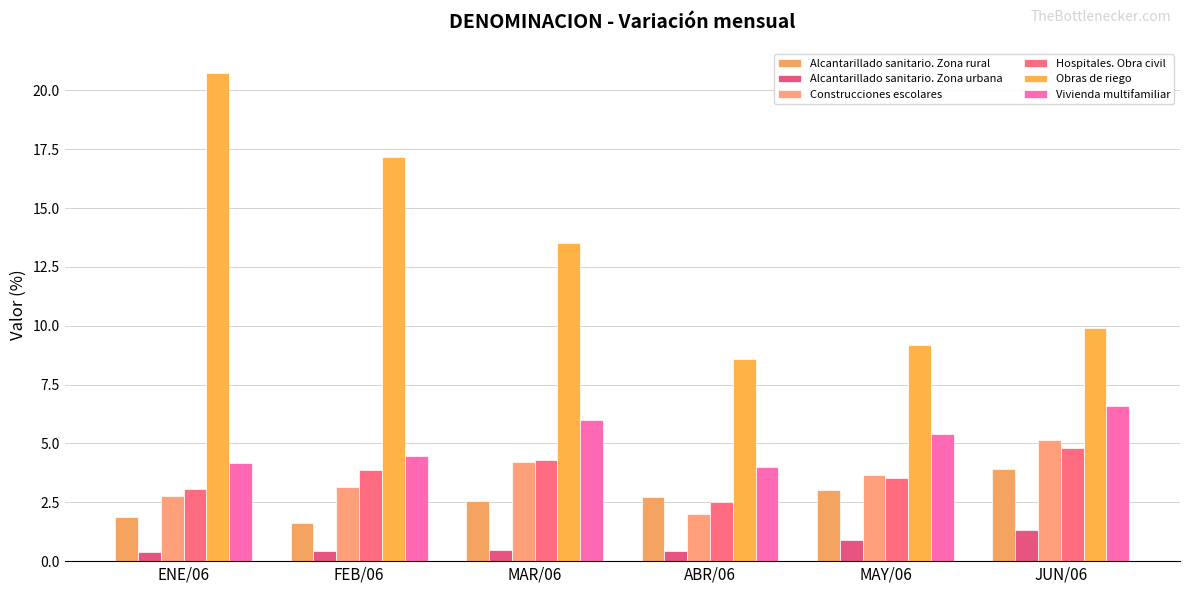

Reading left to right, extract all data points from this chart.

Alcantarillado sanitario. Zona rural: 1.9	1.6	2.6	2.7	3.0	3.9
Alcantarillado sanitario. Zona urbana: 0.4	0.4	0.5	0.4	0.9	1.3
Construcciones escolares: 2.8	3.2	4.2	2.0	3.6	5.1
Hospitales. Obra civil: 3.0	3.9	4.3	2.5	3.5	4.8
Obras de riego: 20.7	17.2	13.5	8.6	9.2	9.9
Vivienda multifamiliar: 4.2	4.5	6.0	4.0	5.4	6.6